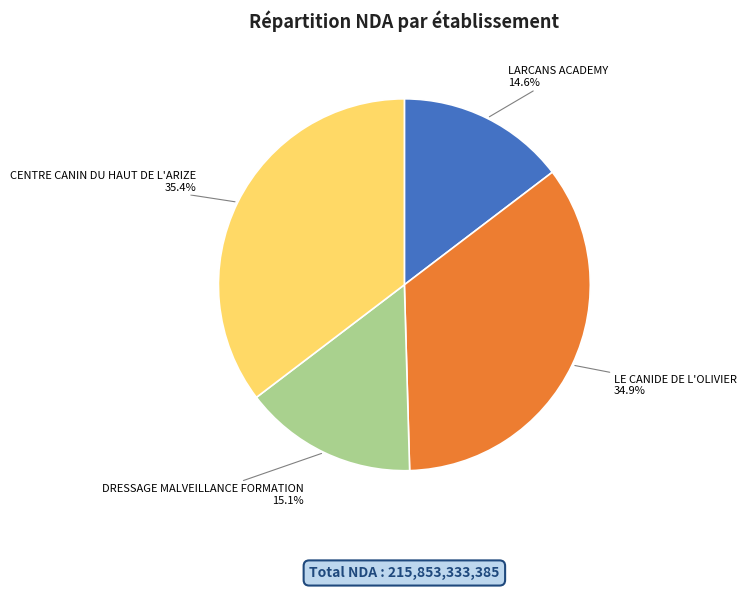

Count the number of slices in the pie.

4